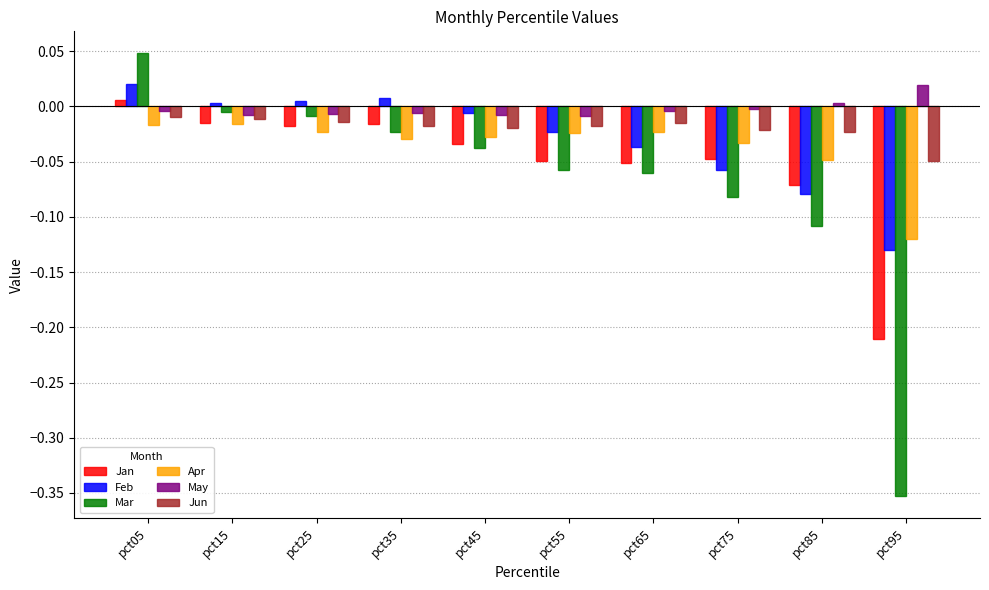

What is the difference between the maximum and second lowest values in the Feb series?

0.1